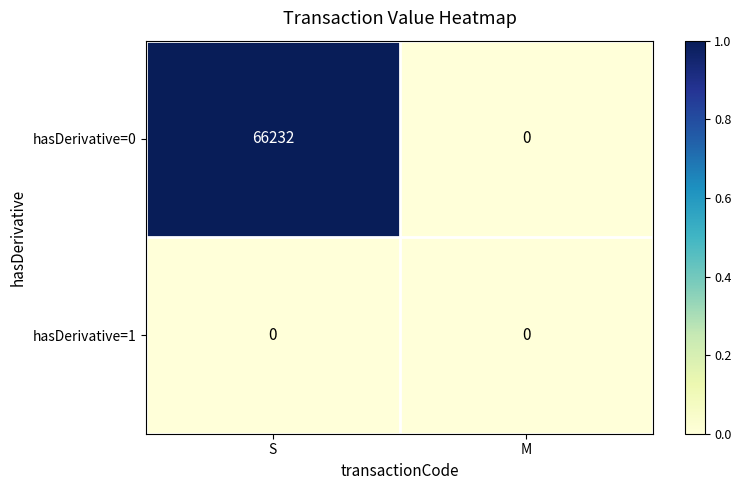

Rank the series by their average value, from lowest to highest.

hasDerivative=1, hasDerivative=0